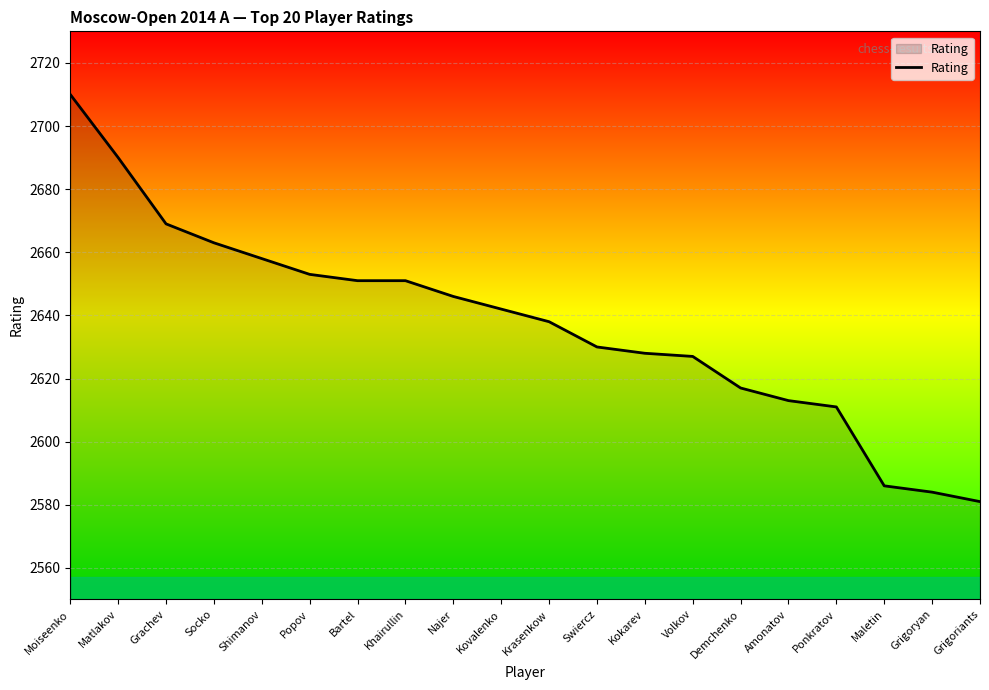

Between Popov and Maletin, which is larger?

Popov